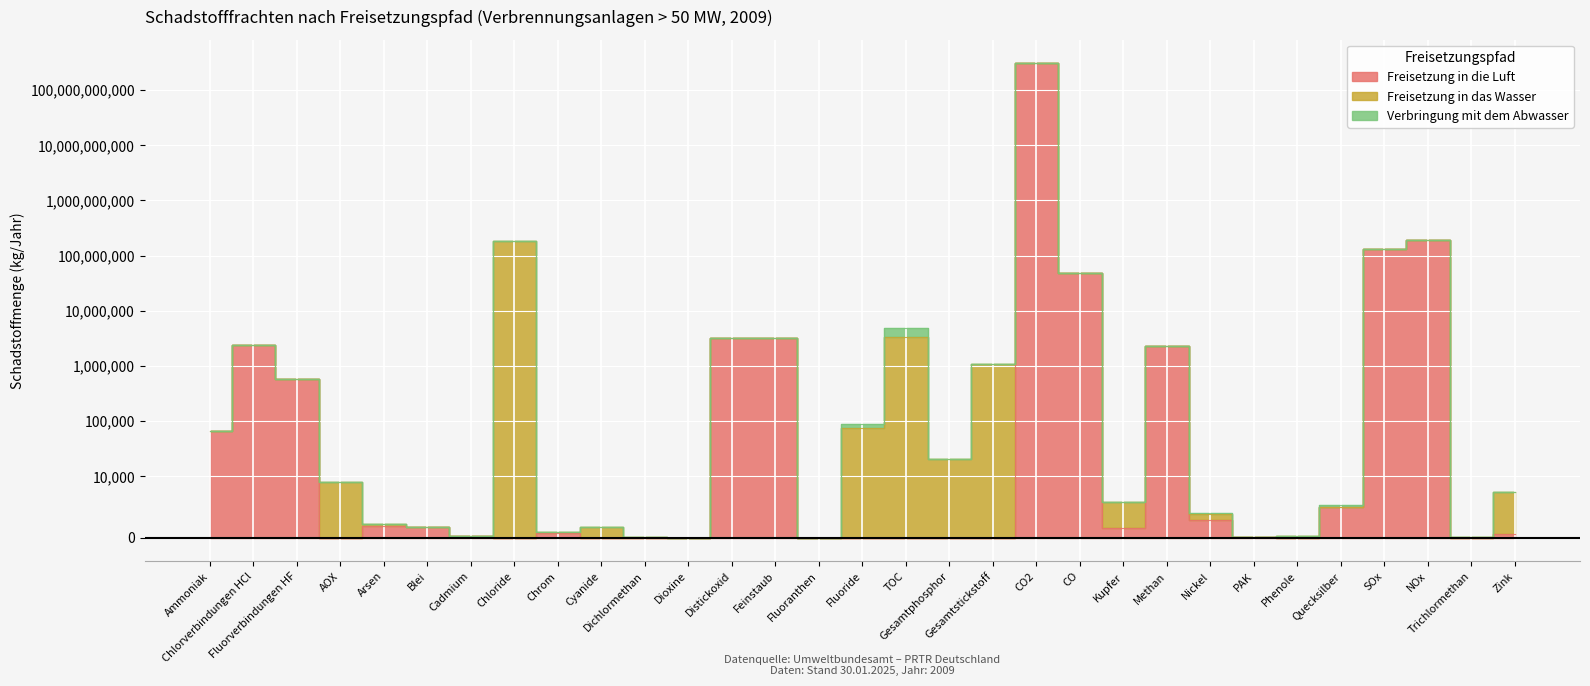

At which category is the sum across all series the highest?

CO2